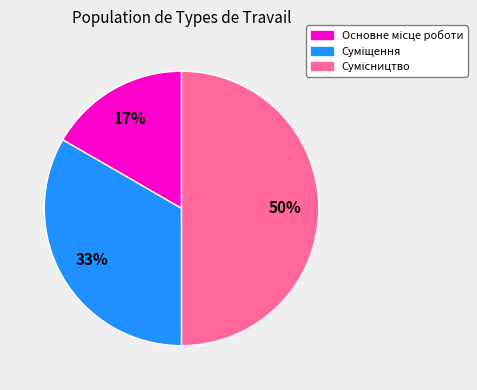

To the nearest percent, what is the average slice percentage?

33%